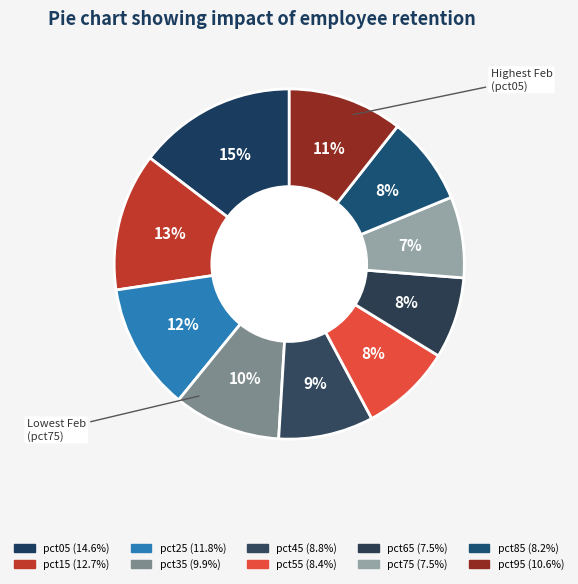

What percentage is the pct85 slice, to the nearest percent?

8%